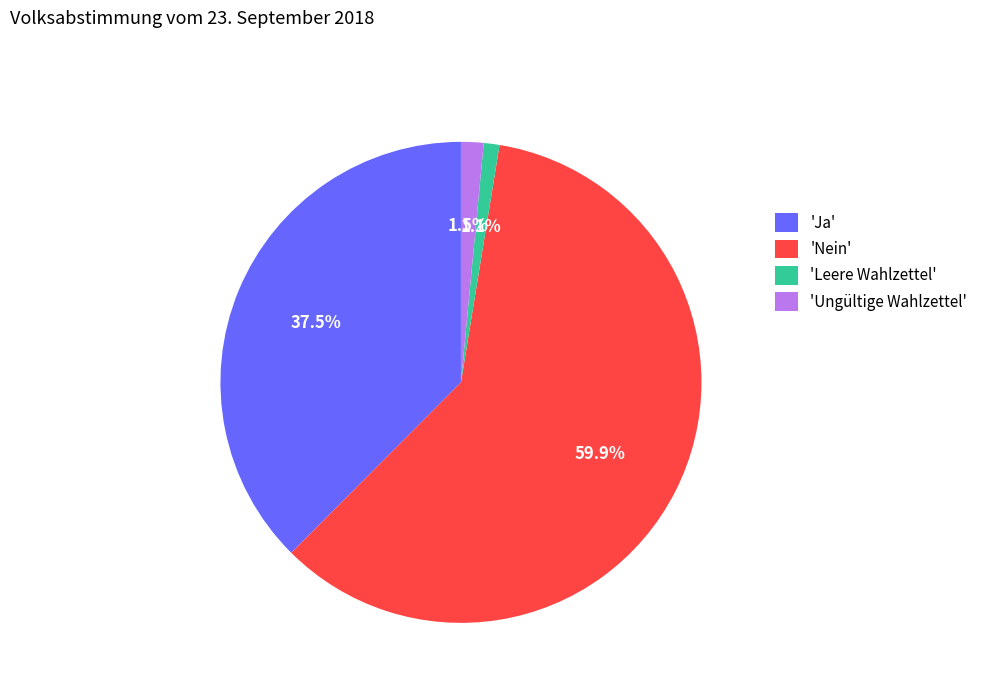

Count the number of slices in the pie.

4